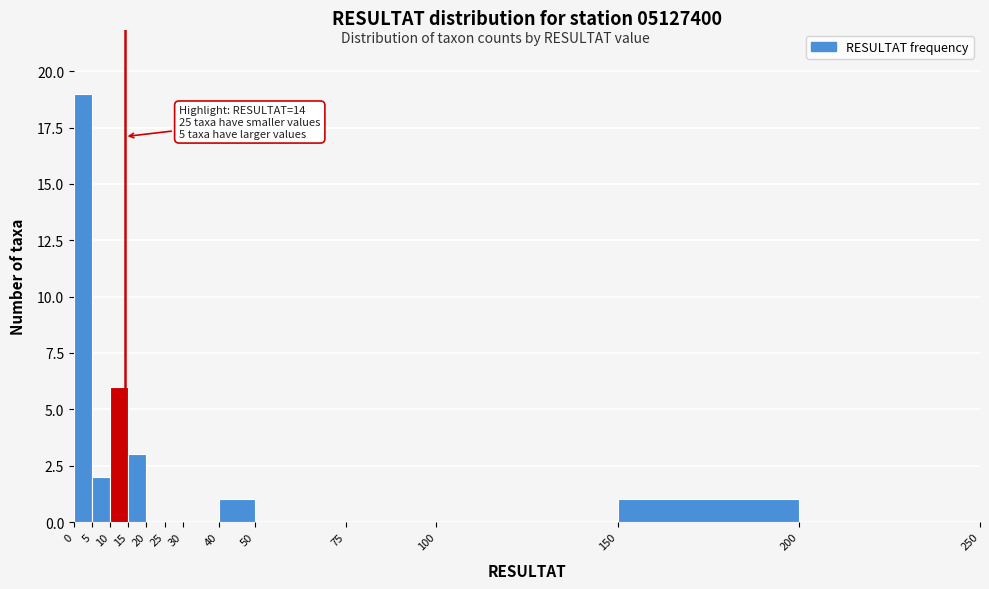

Which range on the x-axis has the tallest bar?

0 to 5